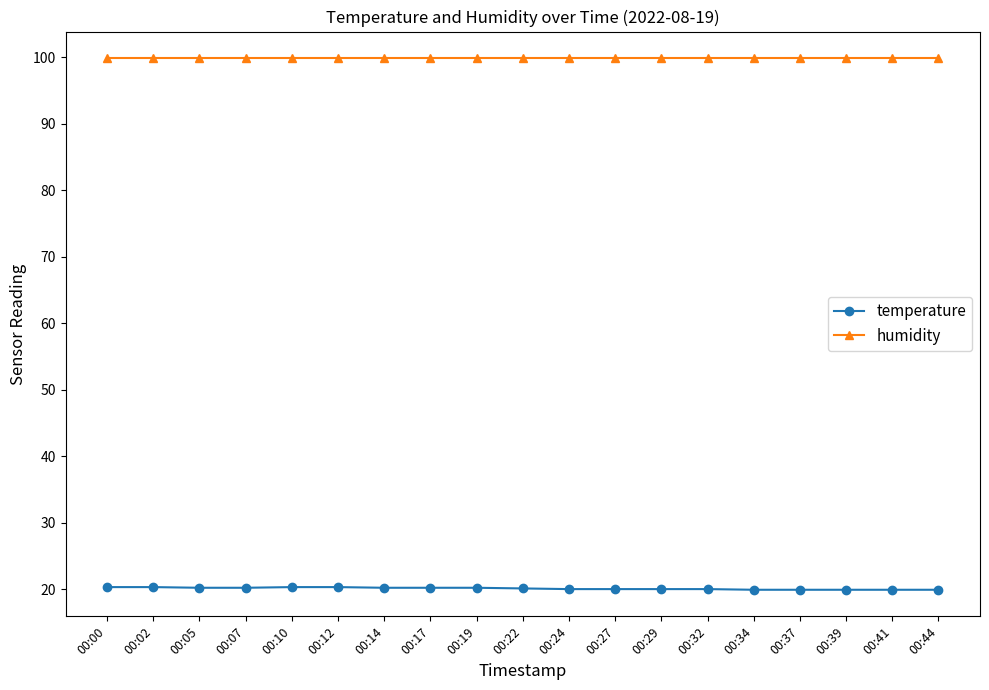

What is the difference between the highest and lowest values at 00:19?

79.7